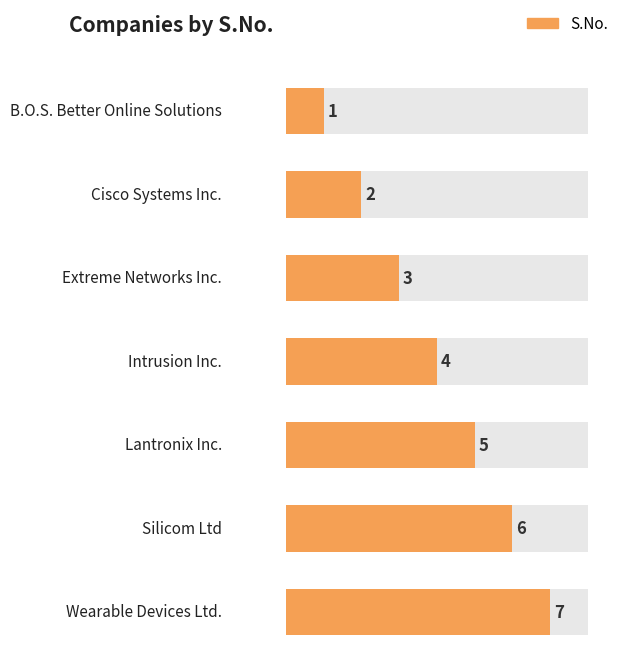

What is the value of the 1st bar from the left?

1